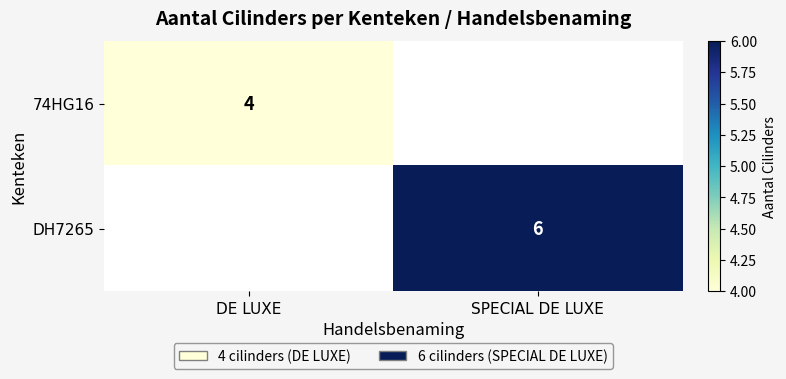

True or false: 74HG16 has a value of 4 at DE LUXE.

True